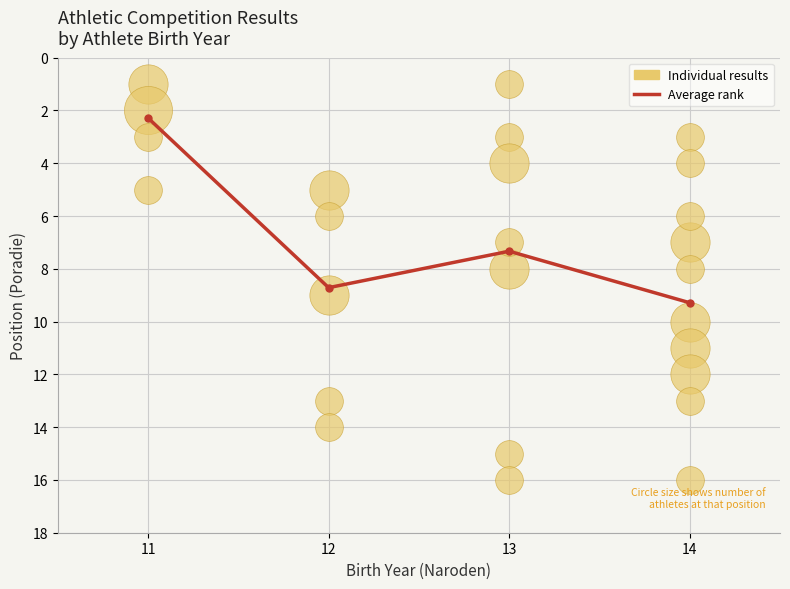

What is the ratio of the value at 14 to the value at 12?

1.1